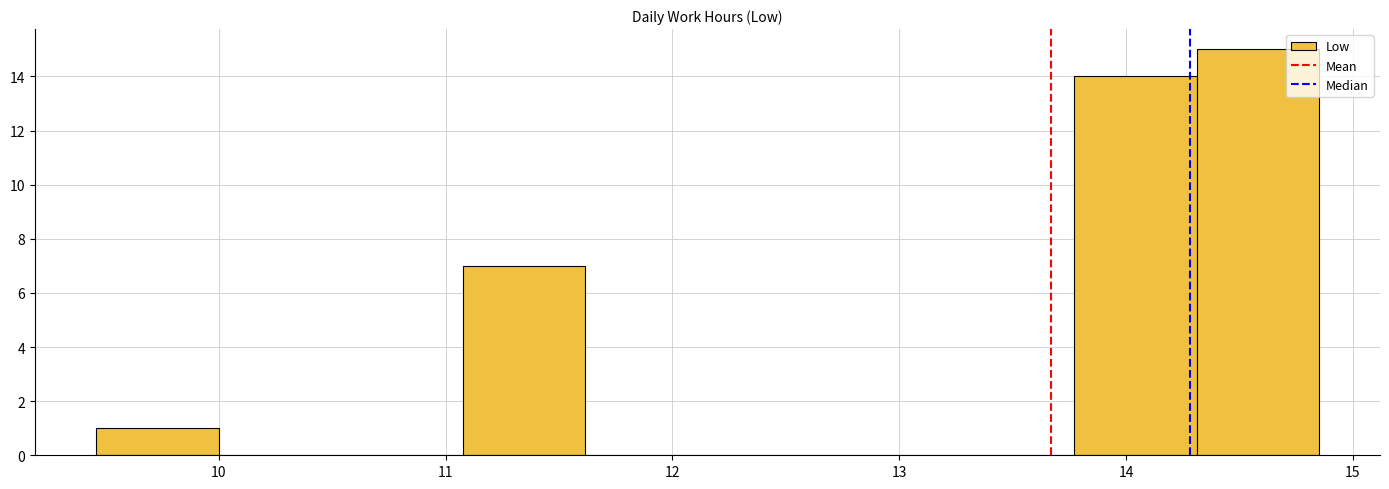

How tall is the bar that spans 14.3 to 14.9 on the x-axis? Neither the bar edges nor the heights are printed on the chart, so give them approximately, as read against the axes.

15